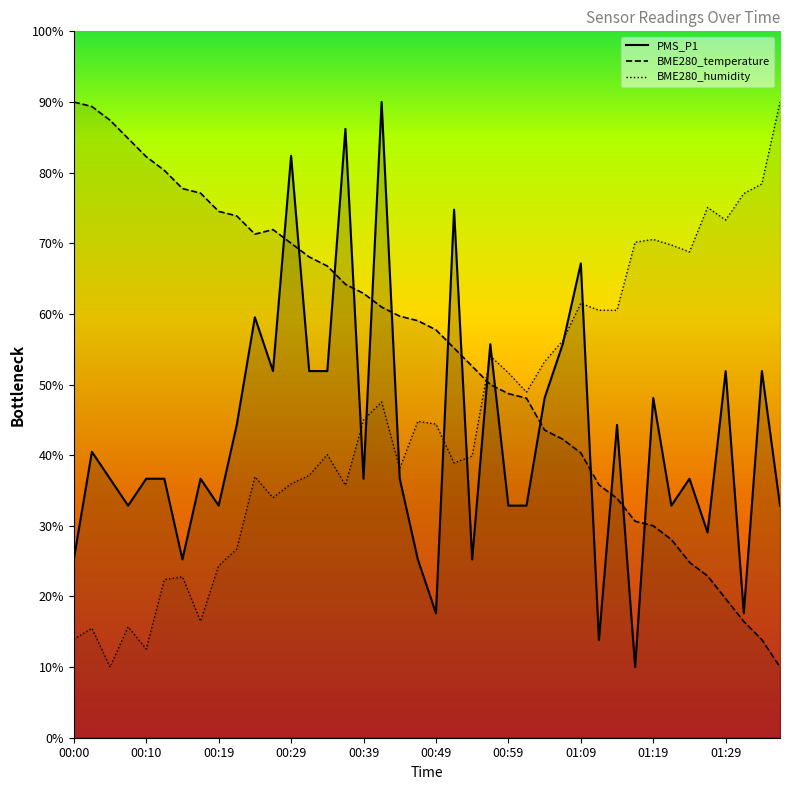

Reading left to right, what are all the values shown in this chart?

PMS_P1: 00:00=12.6	00:02=20.2	00:05=18.3	00:07=16.4	00:10=18.3	00:12=18.3	00:15=12.6	00:17=18.3	00:19=16.4	00:22=22.1	00:24=29.8	00:27=26.0	00:29=41.2	00:32=26.0	00:34=26.0	00:37=43.1	00:39=18.3	00:41=45.0	00:44=18.3	00:46=12.6	00:49=8.8	00:51=37.4	00:54=12.6	00:56=27.9	00:59=16.4	01:01=16.4	01:04=24.0	01:06=27.9	01:09=33.6	01:11=6.9	01:14=22.1	01:16=5.0	01:19=24.0	01:21=16.4	01:24=18.3	01:26=14.5	01:29=26.0	01:31=8.8	01:34=26.0	01:37=16.4
BME280_temperature: 00:00=45.0	00:02=44.7	00:05=43.7	00:07=42.4	00:10=41.1	00:12=40.2	00:15=38.9	00:17=38.5	00:19=37.3	00:22=36.9	00:24=35.6	00:27=36.0	00:29=35.0	00:32=34.0	00:34=33.4	00:37=32.1	00:39=31.5	00:41=30.5	00:44=29.8	00:46=29.5	00:49=28.9	00:51=27.6	00:54=26.3	00:56=25.0	00:59=24.4	01:01=24.0	01:04=21.8	01:06=21.1	01:09=20.2	01:11=17.9	01:14=16.9	01:16=15.3	01:19=15.0	01:21=14.0	01:24=12.4	01:26=11.5	01:29=9.8	01:31=8.2	01:34=6.9	01:37=5.0
BME280_humidity: 00:00=7.0	00:02=7.8	00:05=5.0	00:07=7.9	00:10=6.3	00:12=11.2	00:15=11.4	00:17=8.2	00:19=12.2	00:22=13.4	00:24=18.5	00:27=17.0	00:29=18.0	00:32=18.6	00:34=20.0	00:37=17.9	00:39=22.5	00:41=23.8	00:44=19.1	00:46=22.4	00:49=22.2	00:51=19.4	00:54=19.9	00:56=27.0	00:59=25.8	01:01=24.5	01:04=26.6	01:06=28.1	01:09=30.7	01:11=30.3	01:14=30.3	01:16=35.1	01:19=35.3	01:21=34.9	01:24=34.4	01:26=37.5	01:29=36.6	01:31=38.5	01:34=39.2	01:37=45.0